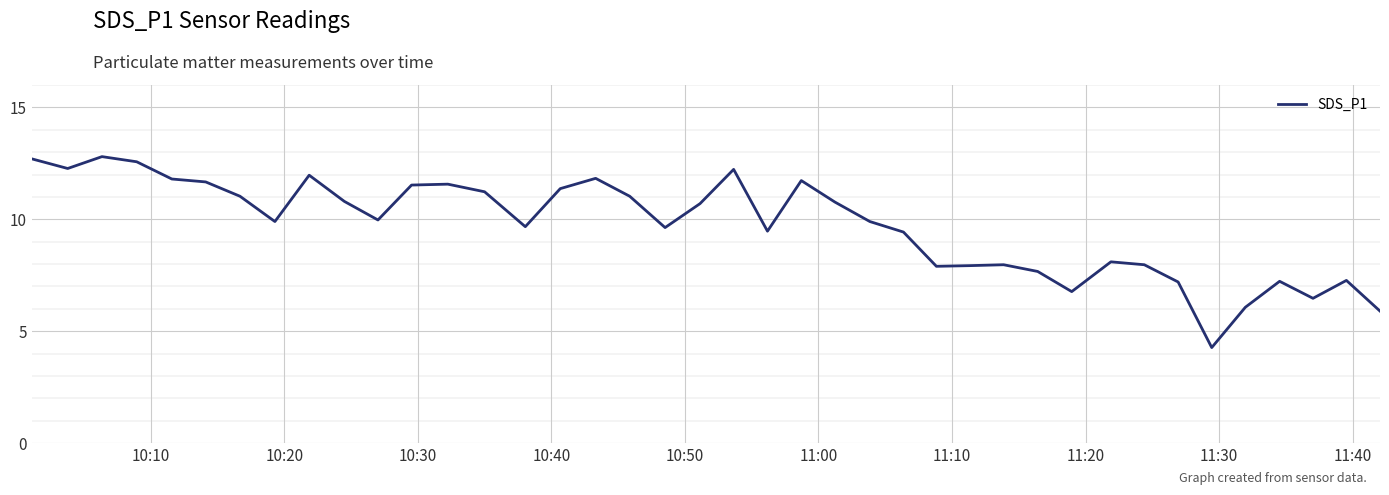

What is the average value?

9.7